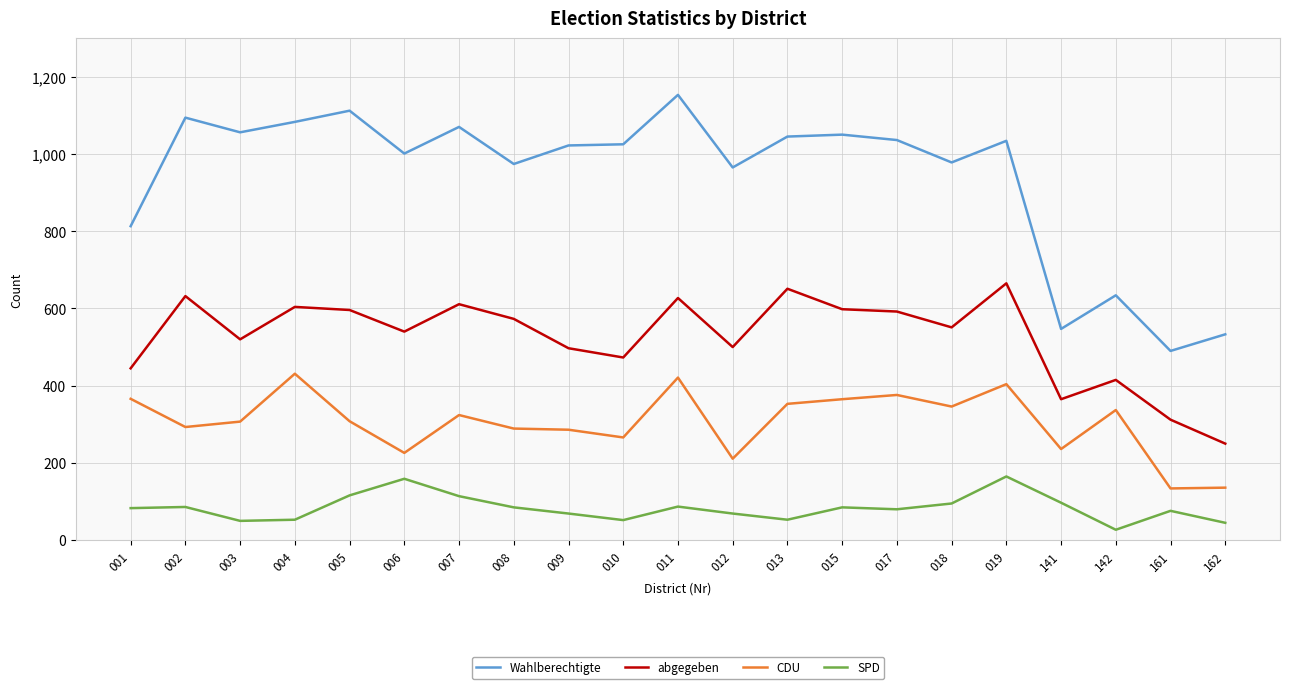

Is it true that abgegeben equals 312 at 161?

True